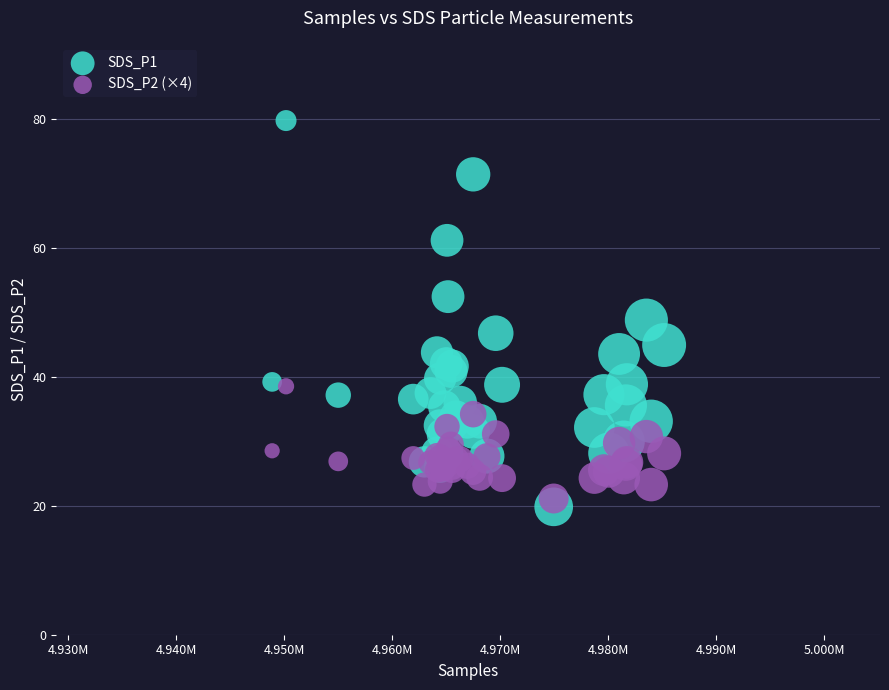

Which series has the largest Y range (max minus min)?

SDS_P1